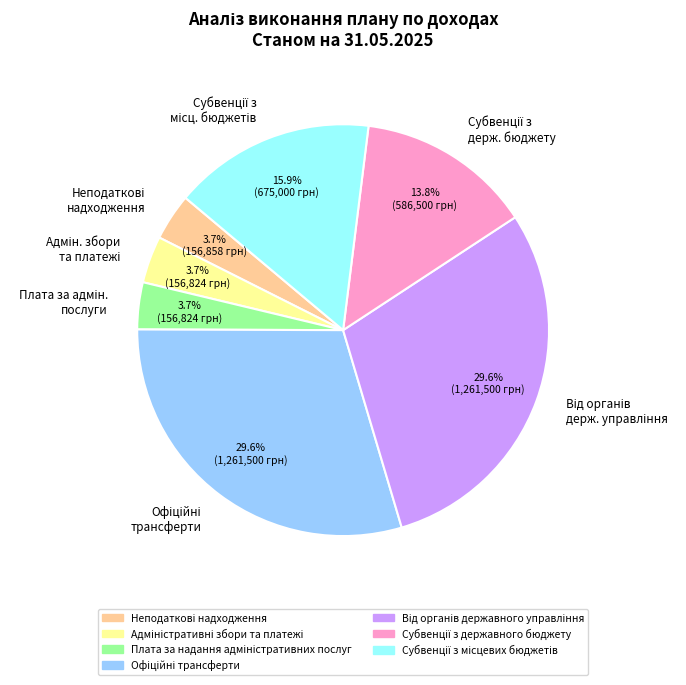

Does any single category account for the majority?

No